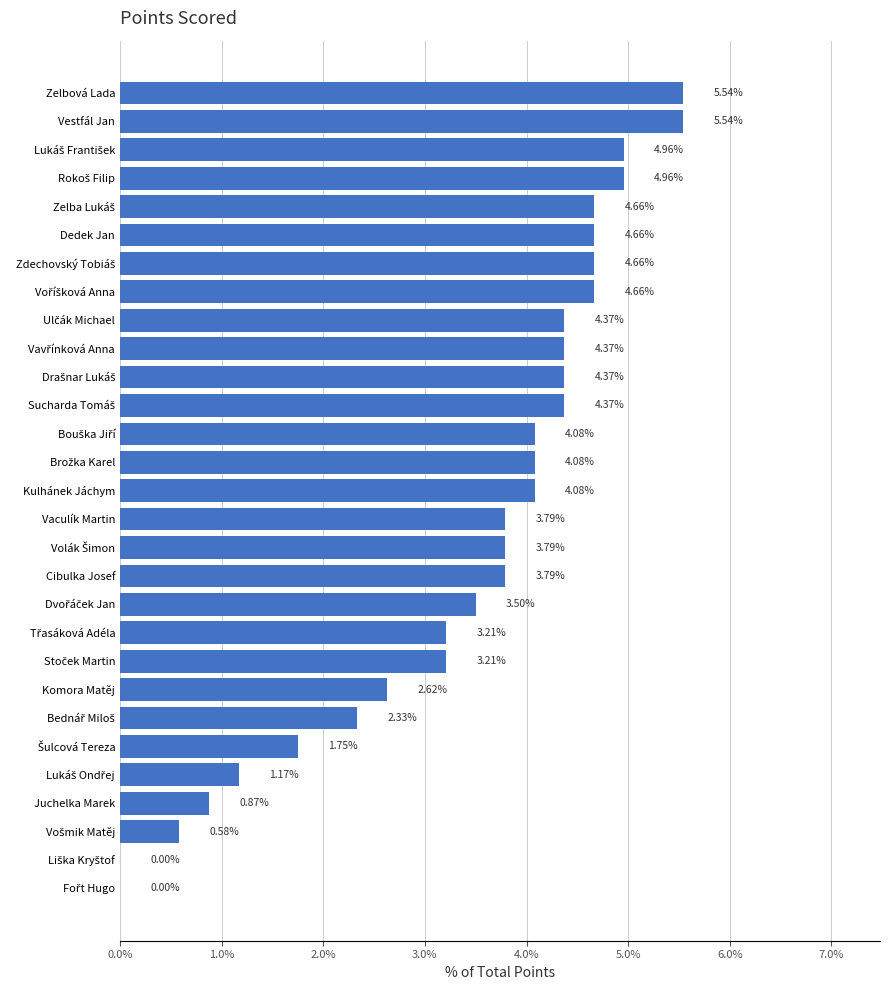

What is the sum of all values?

100.0